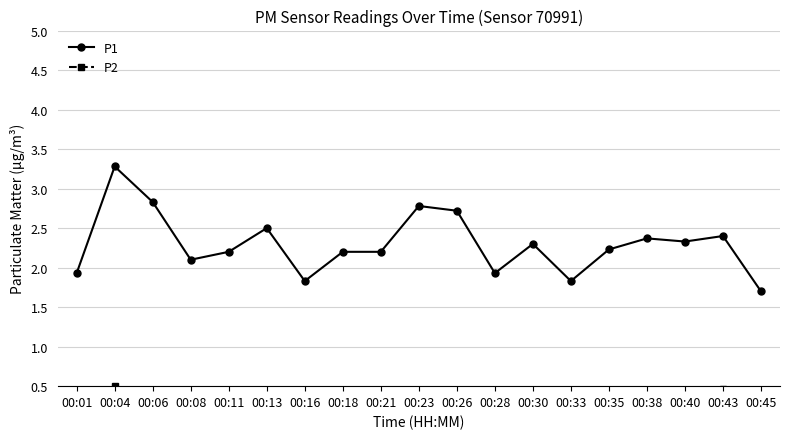

Which series has the widest spread of values?

P1